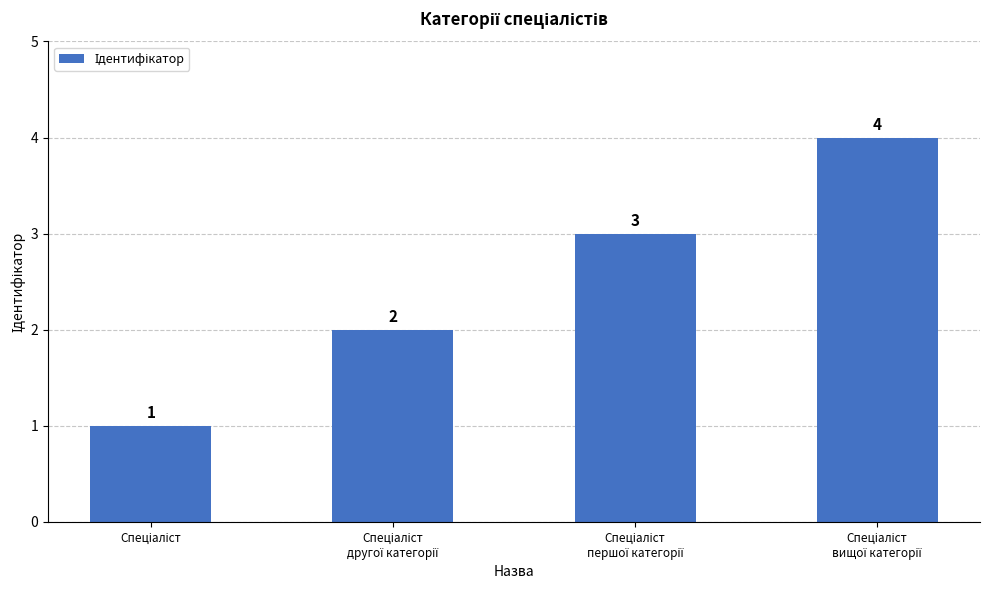

What is the maximum value shown in the chart?

4